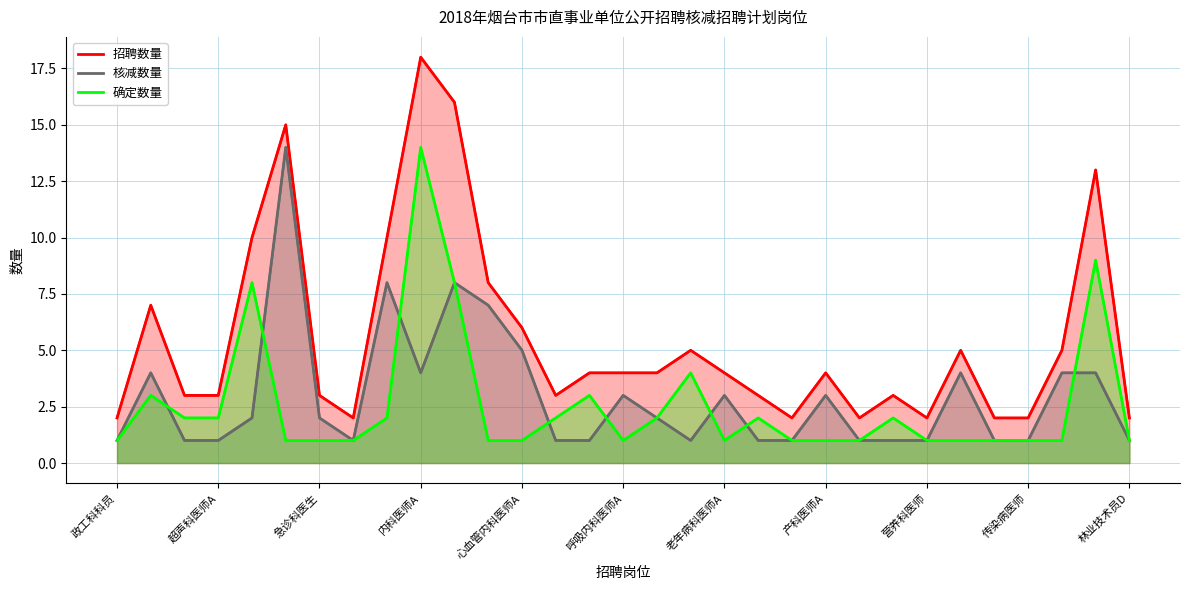

How many data points does each series have?

31